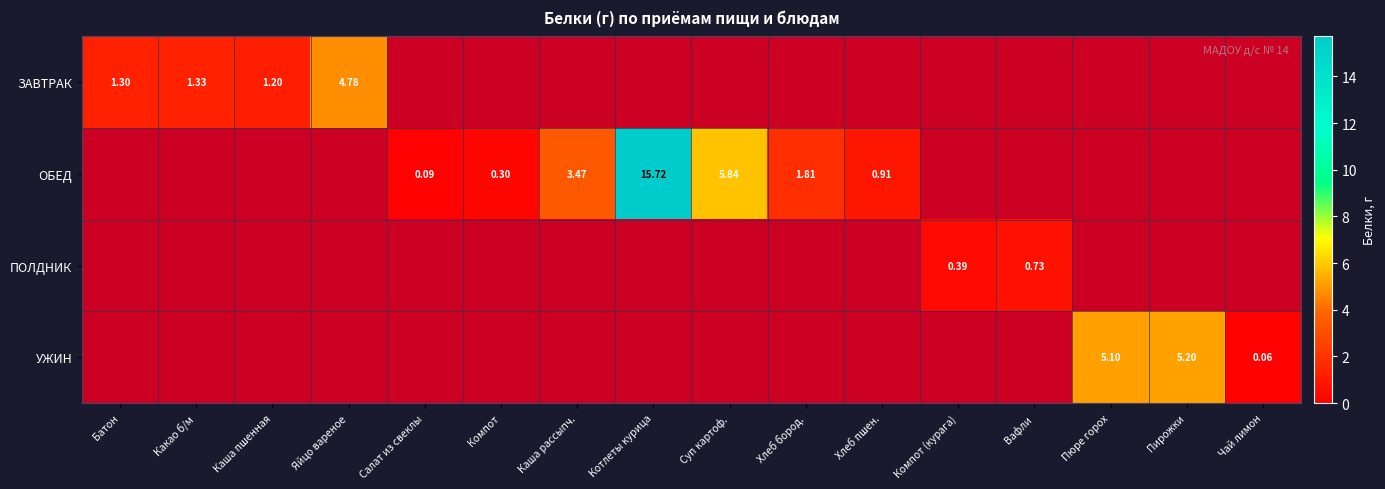

Is it true that ПОЛДНИК equals 0.6 at Компот (курага)?

False